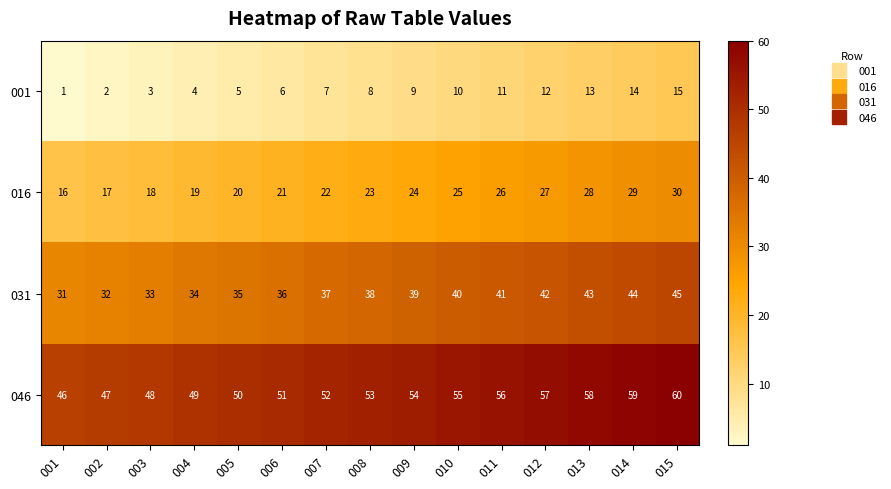

At which label is 001 closest to 8?

008